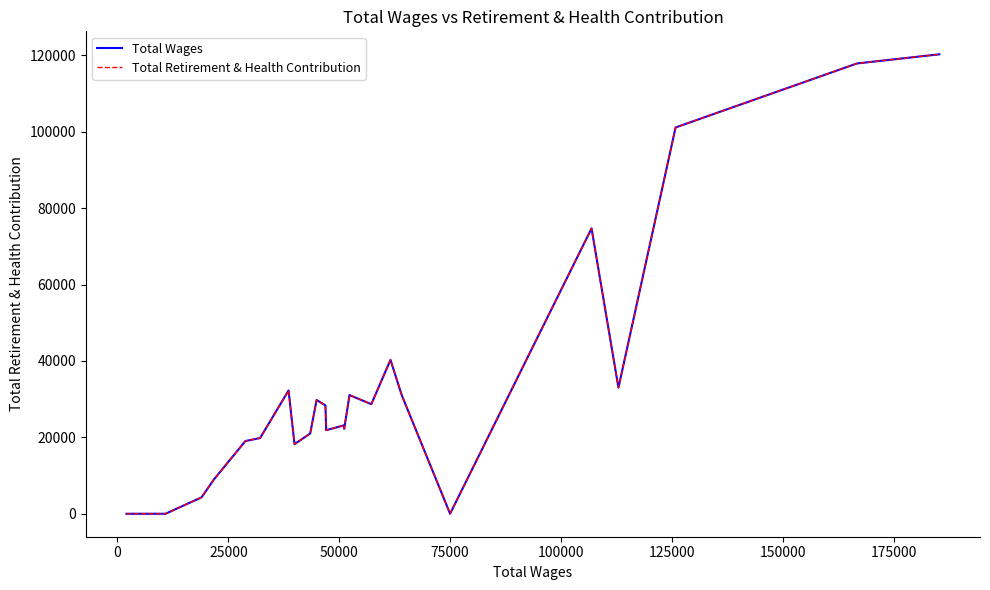

What is the difference between the maximum and minimum values in the Total Wages series?

120307